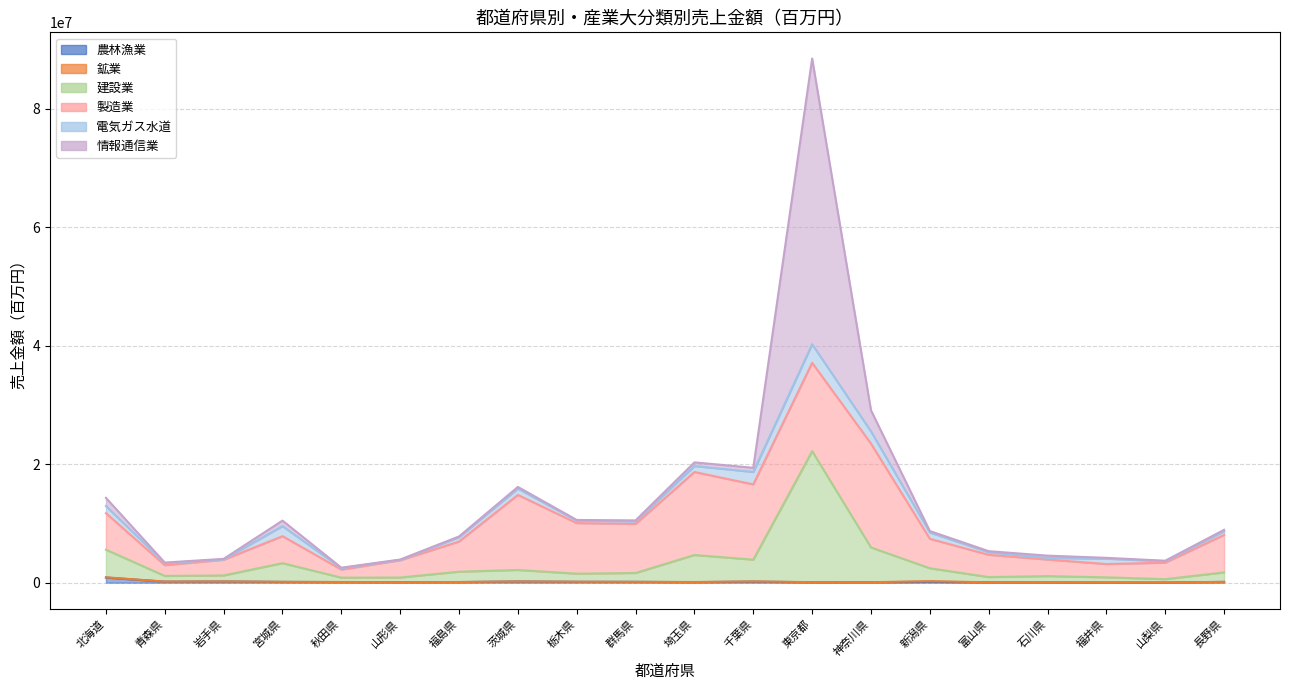

Which series has the widest spread of values?

情報通信業